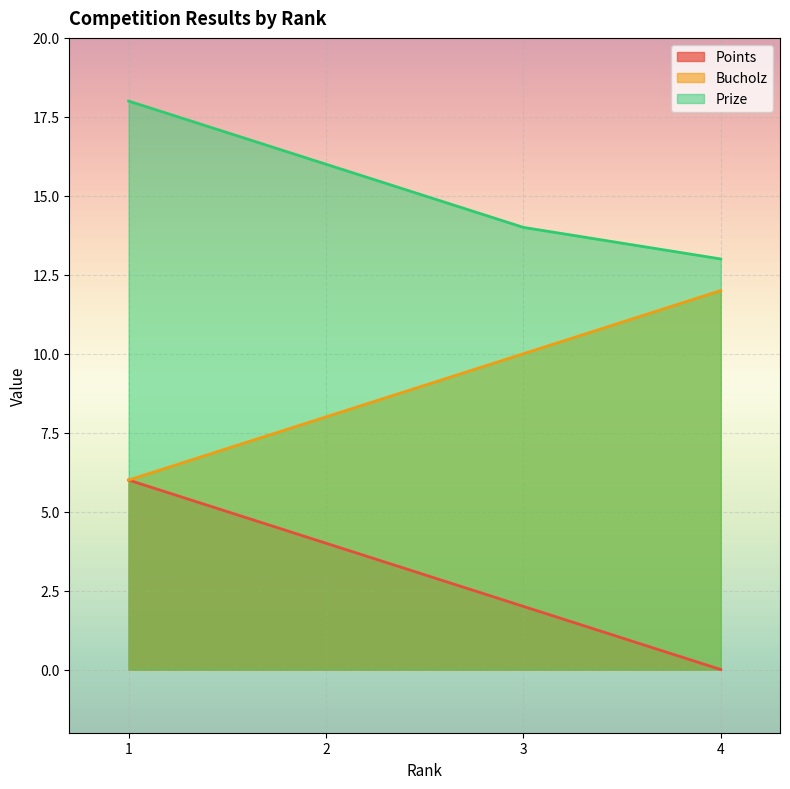

What are all the series names shown in the legend?

Points, Bucholz, Prize